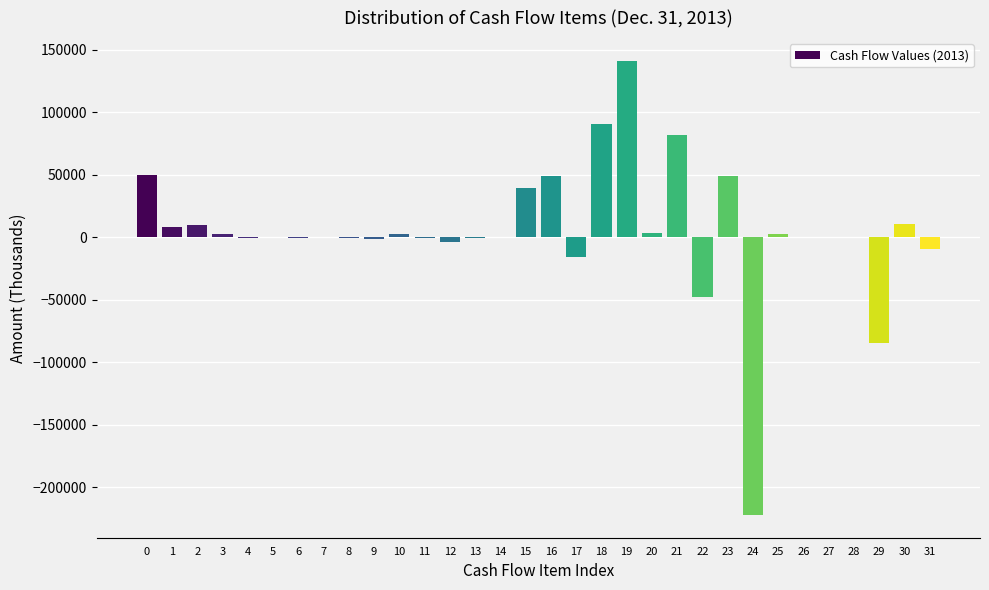

What is the sum of all values?

157259